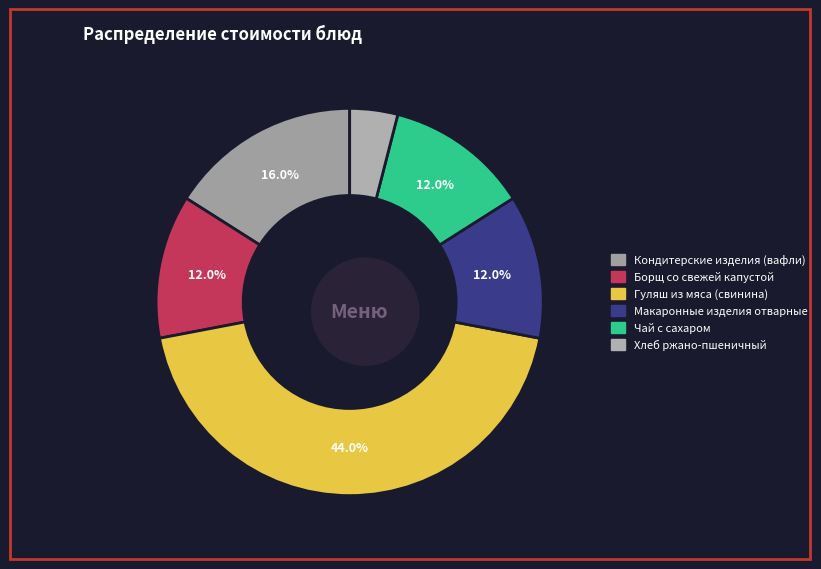

The Кондитерские изделия (вафли) slice represents 26% of the pie. True or false?

False